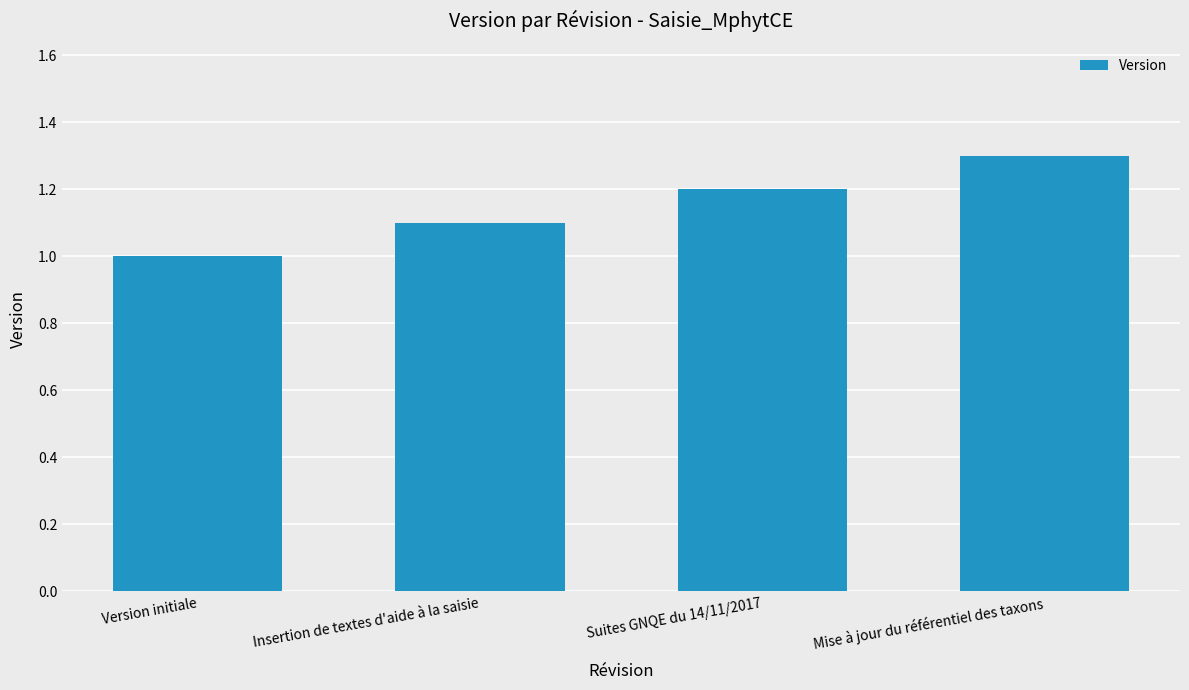

List the labels in order of value, smallest first.

Version initiale, Insertion de textes d'aide à la saisie, Suites GNQE du 14/11/2017, Mise à jour du référentiel des taxons